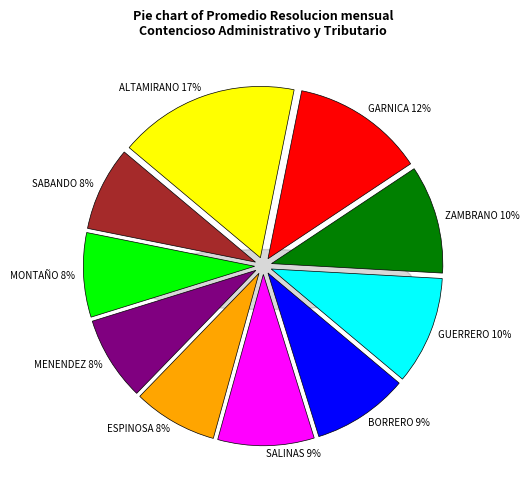

Is it true that GARNICA BUSTAMANTE WALTER PATRICIO is 22% of the pie?

False